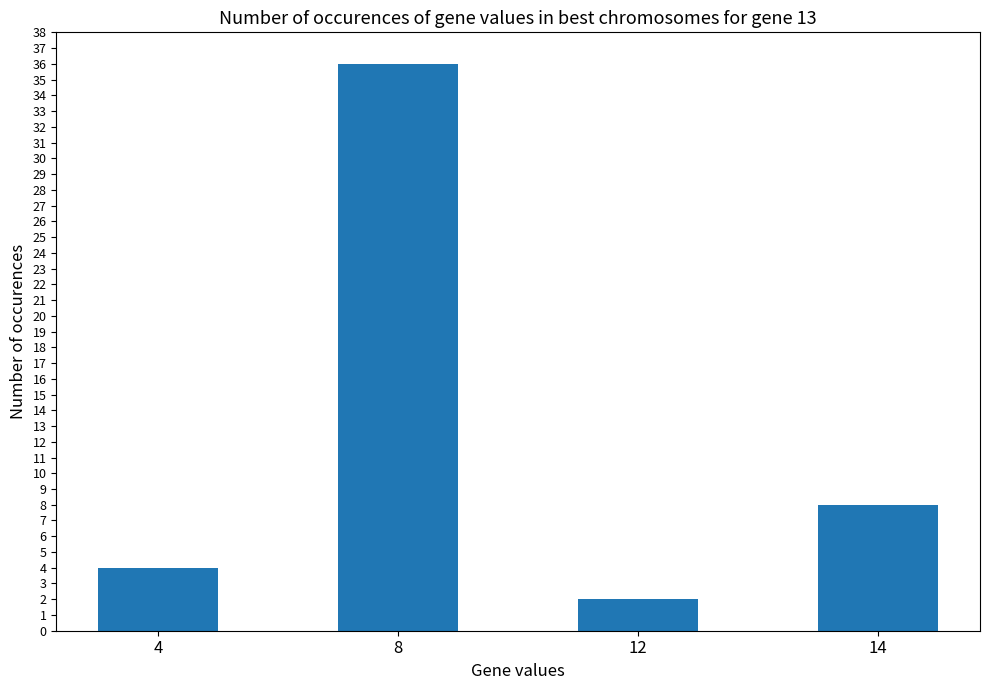

List the labels in order of value, smallest first.

12, 4, 14, 8